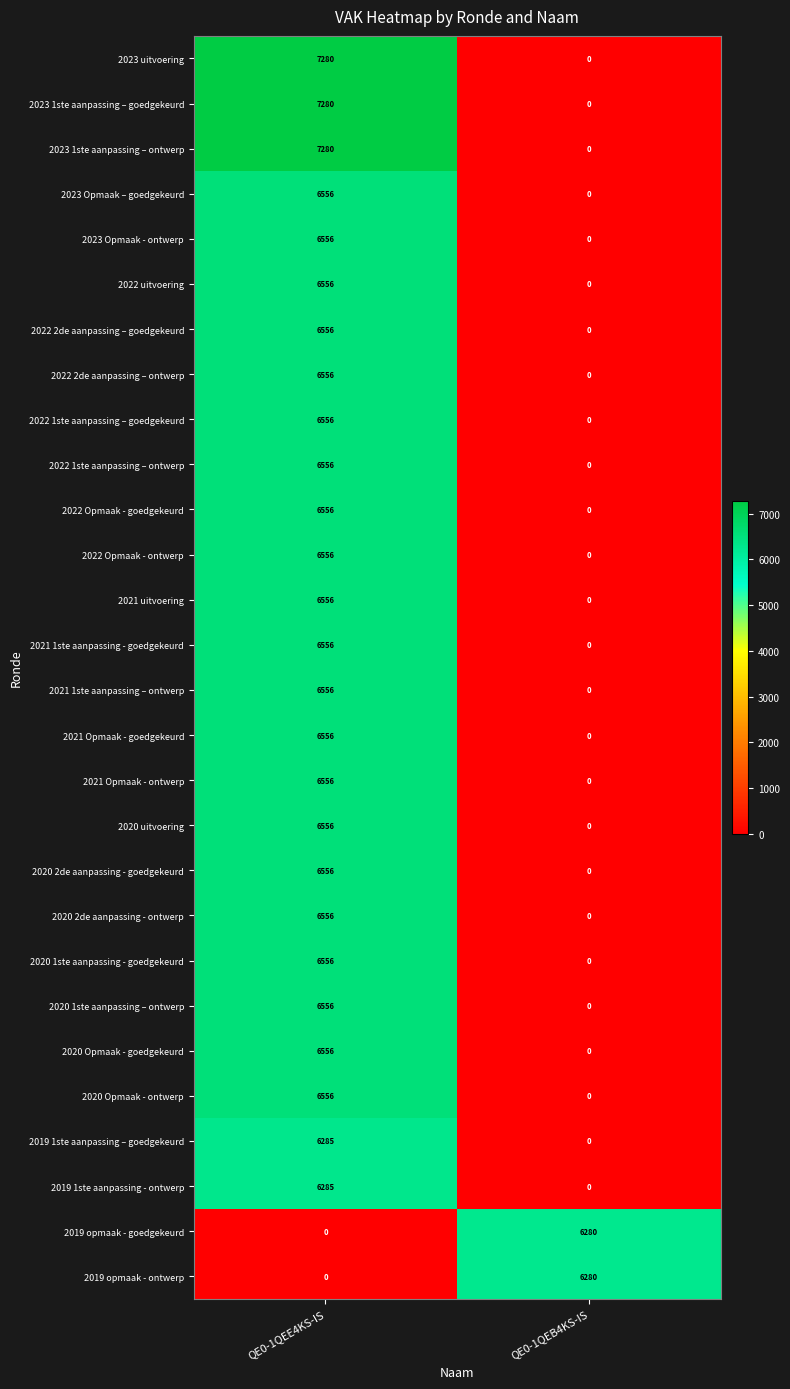

What is the sum of the 2020 Opmaak - ontwerp values at QE0-1QEE4KS-IS and QE0-1QEB4KS-IS?

6556